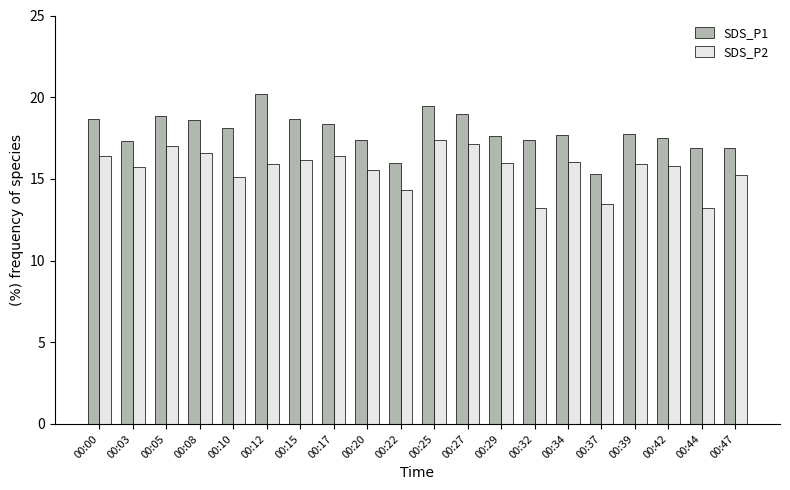

Is it true that SDS_P2 equals 16.4 at 00:00?

True